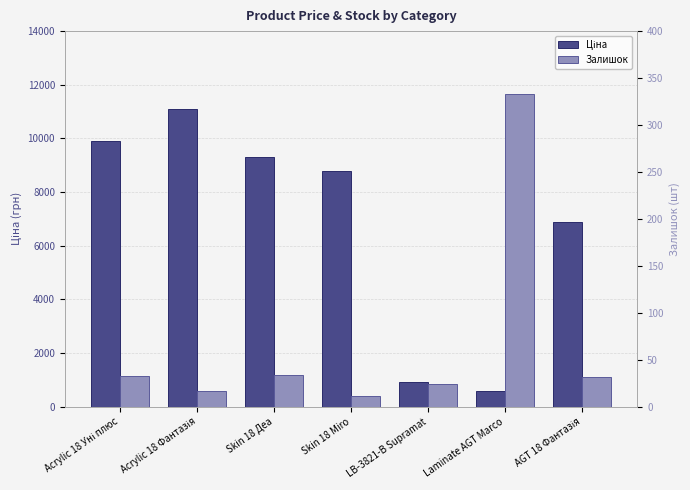

What is the difference between the maximum and minimum values in the Ціна series?

10527.6